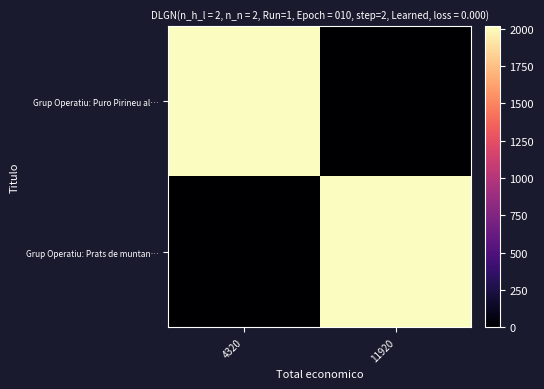

Reading left to right, transcribe all the data shown in this chart.

Grup Operatiu: Puro Pirineu al…: 4320=2017	11920=0
Grup Operatiu: Prats de muntan…: 4320=0	11920=2017